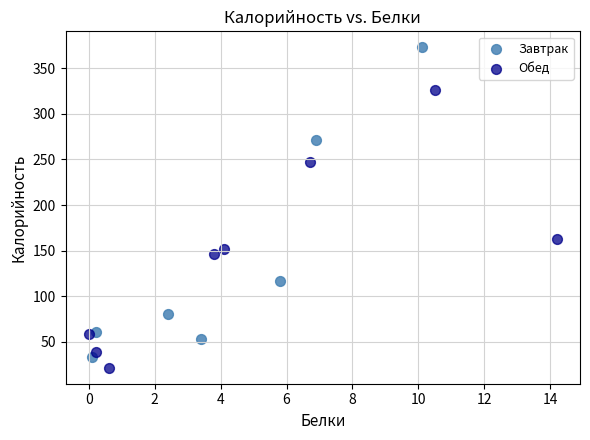

Which series has the widest spread of Y values?

Завтрак